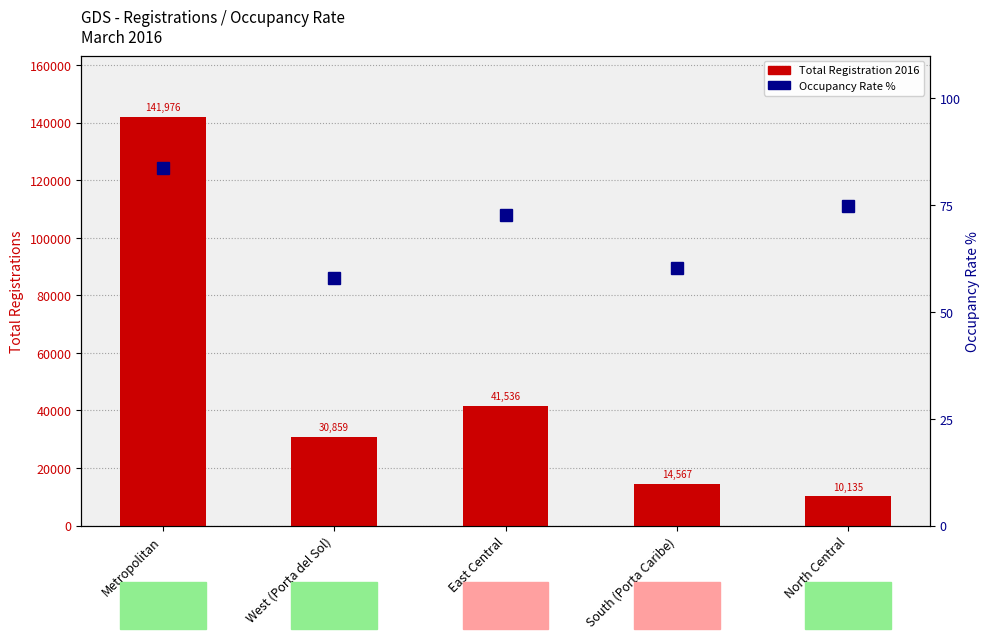

What is the label of the 4th bar from the left?

South (Porta Caribe)